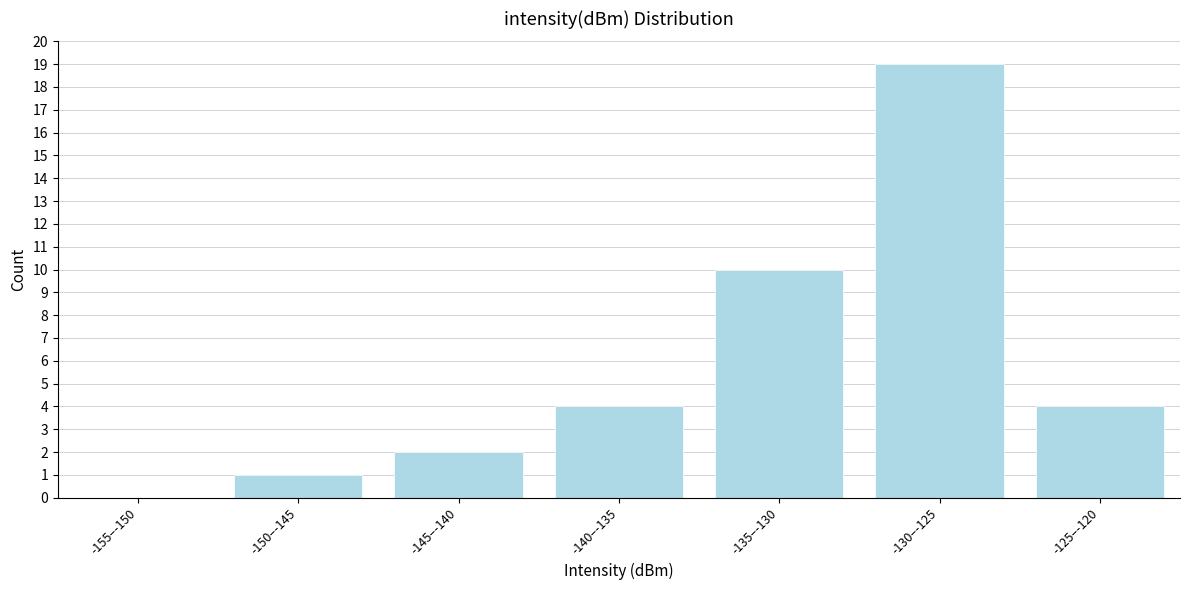

Reading right to left, transcribe all the data shown in this chart.

-125–-120=4	-130–-125=19	-135–-130=10	-140–-135=4	-145–-140=2	-150–-145=1	-155–-150=0